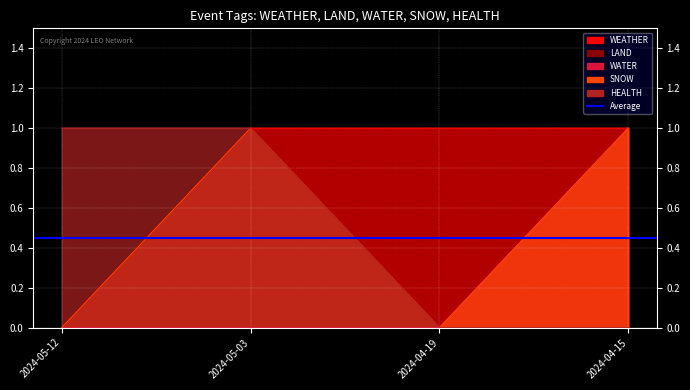

What is the sum of all LAND values?

1